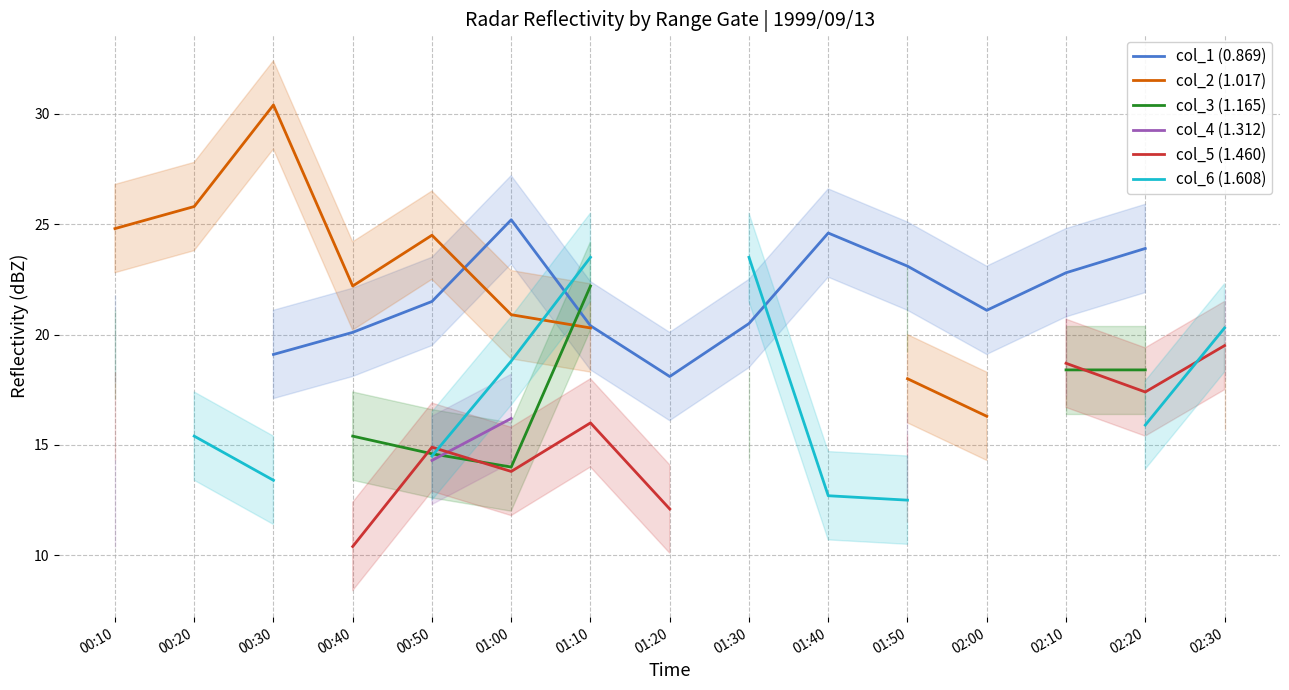

How many data points in col_1 (0.869) are above 21?

7